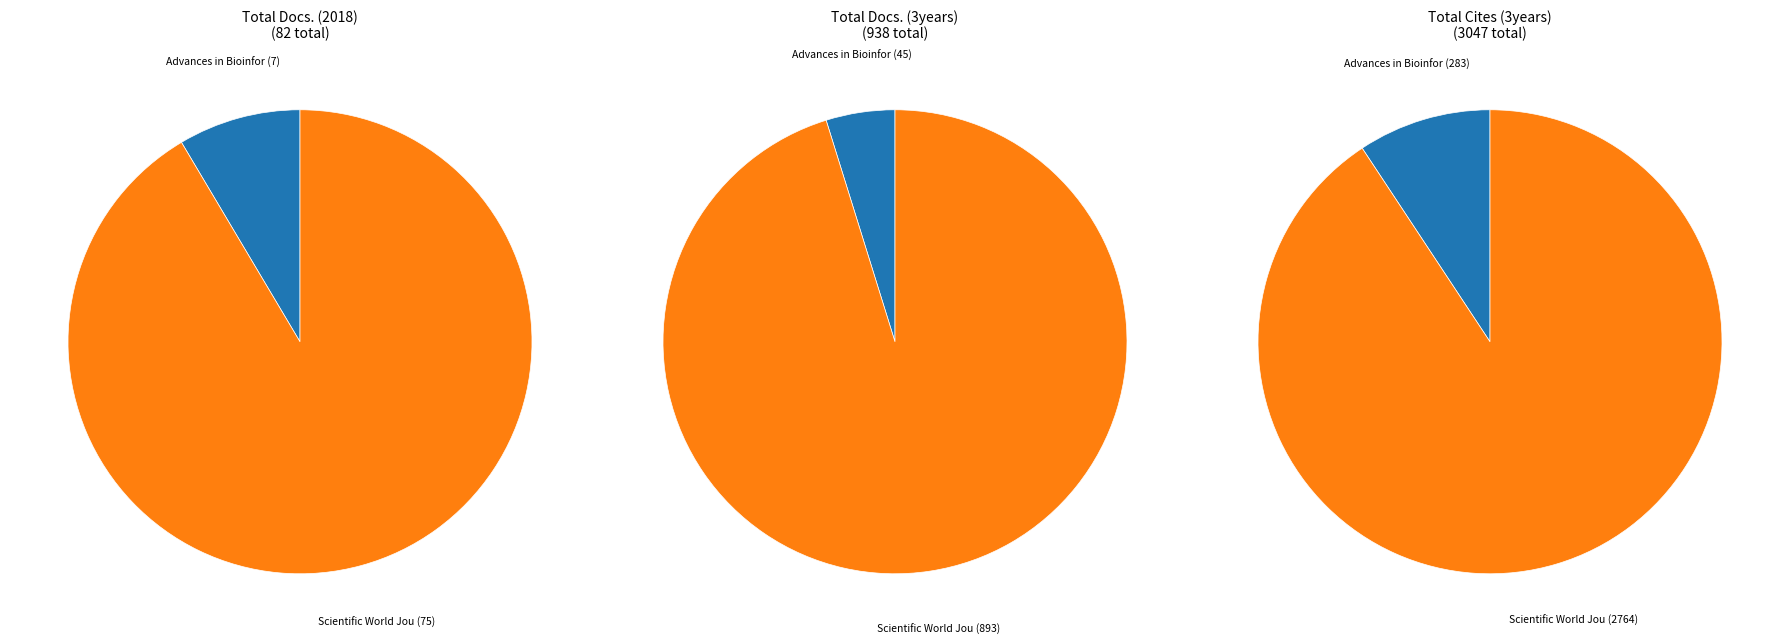

Which category has the biggest portion of the pie?

Scientific World Journal, The